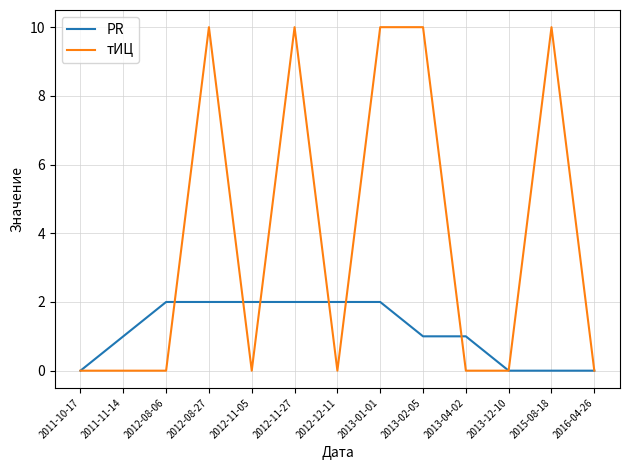

What is the spread (max minus min) of values at 2012-11-27?

8